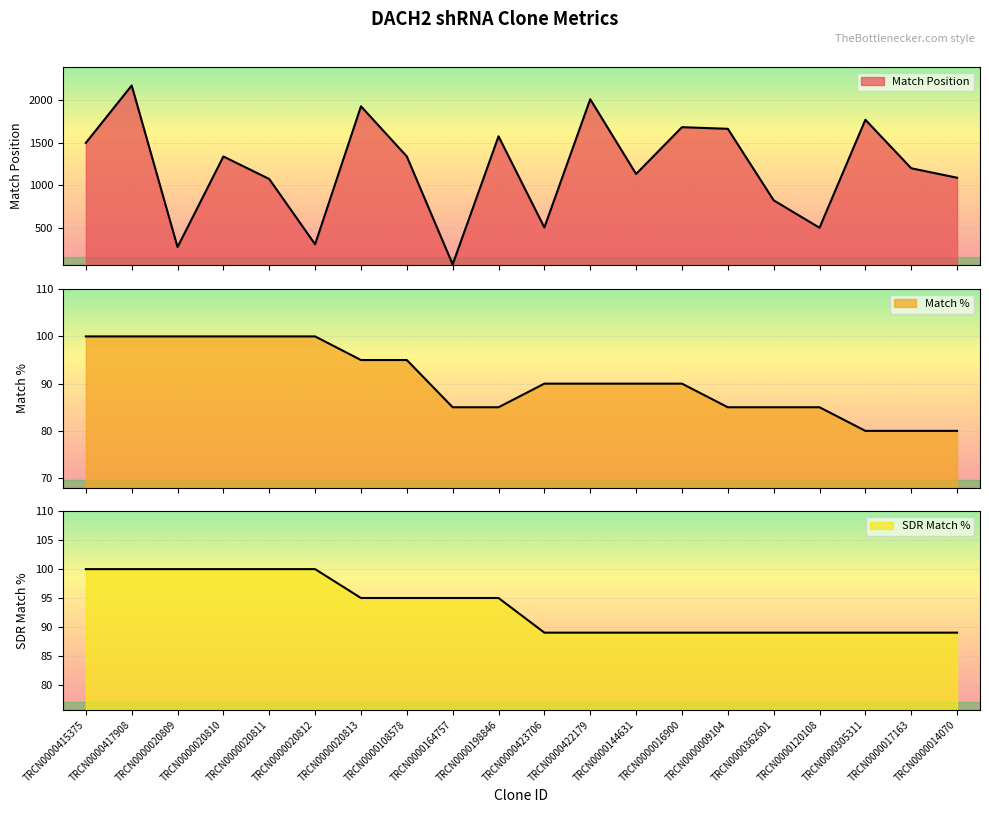

What is the value of the Match Position point at the 2nd from the left?

2171